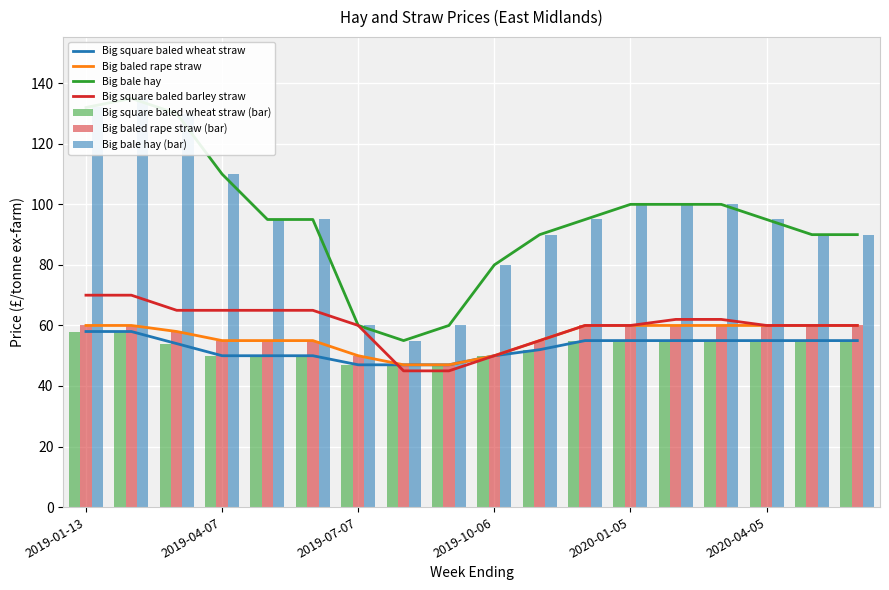

At which label does Big square baled barley straw first exceed 60?

2019-01-13